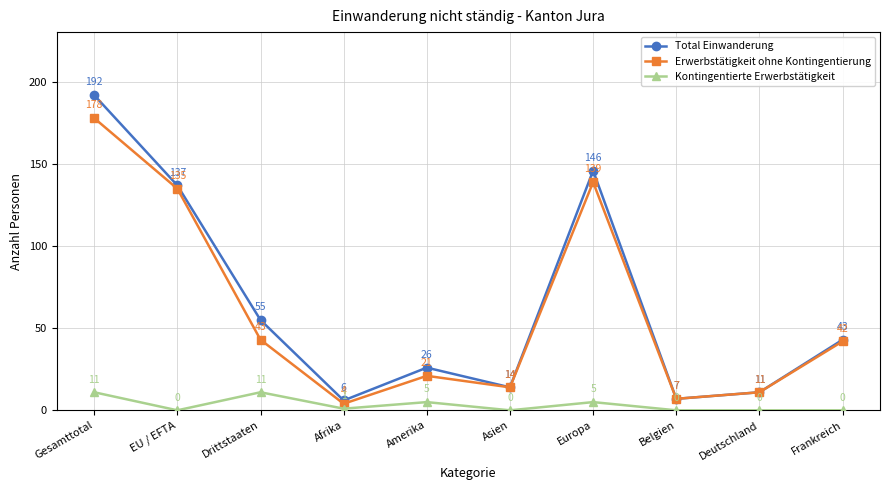

Where does the Total Einwanderung series first go above 43?

Gesamttotal